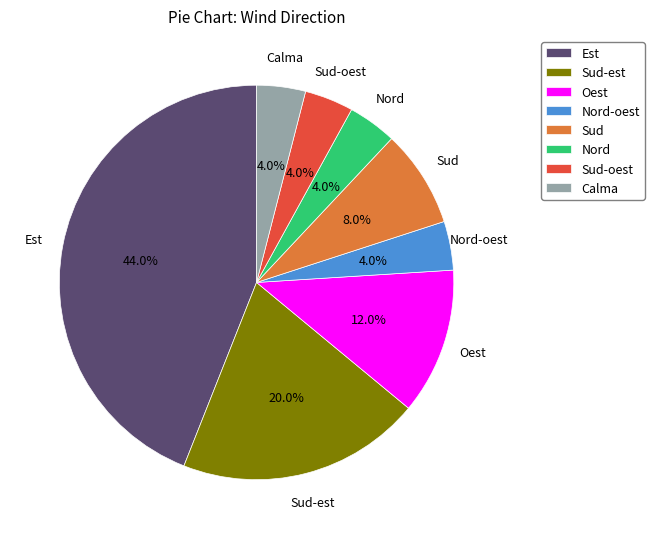

Combined, do Sud and Sud-oest account for over 50%?

No